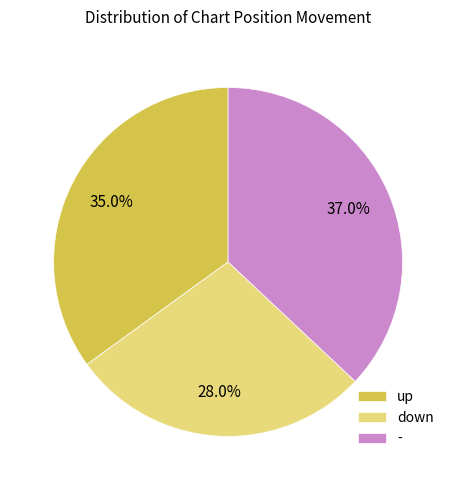

Is it true that - is 49% of the pie?

False